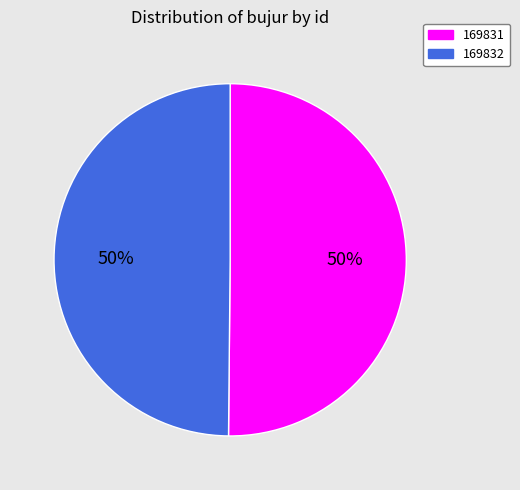

What is the ratio of the value at 169832 to the value at 169831?

1.0